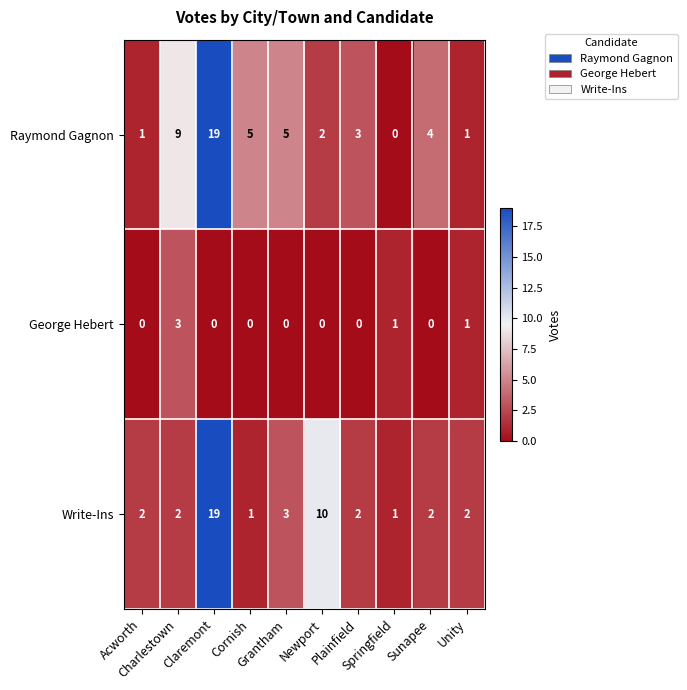

What is the highest value of the Write-Ins series?

19